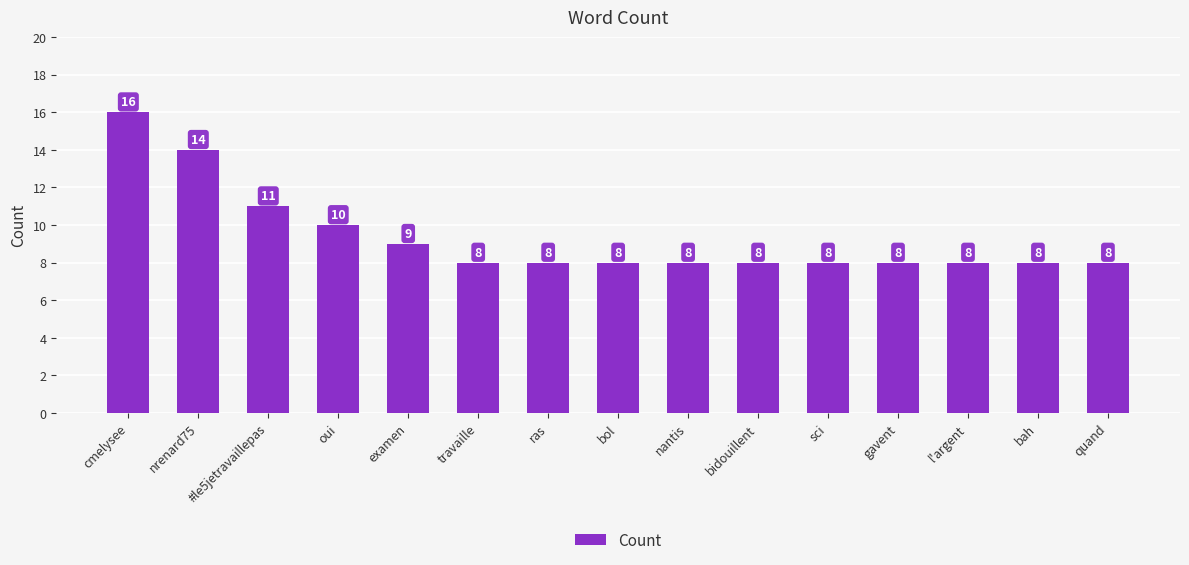

Is it true that the value at oui is 10?

True